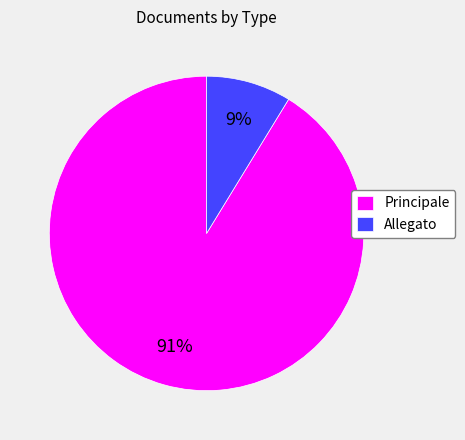

To the nearest percent, what is the combined percentage of Principale and Allegato?

100%